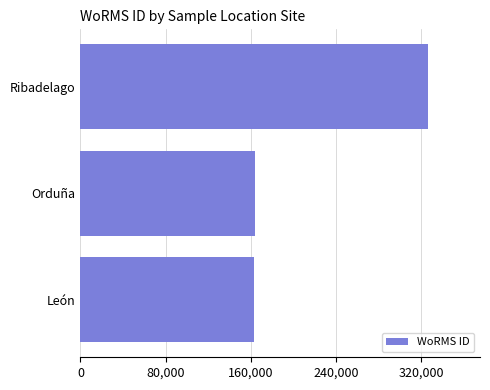

Is it true that the value at Orduña is 164070?

True